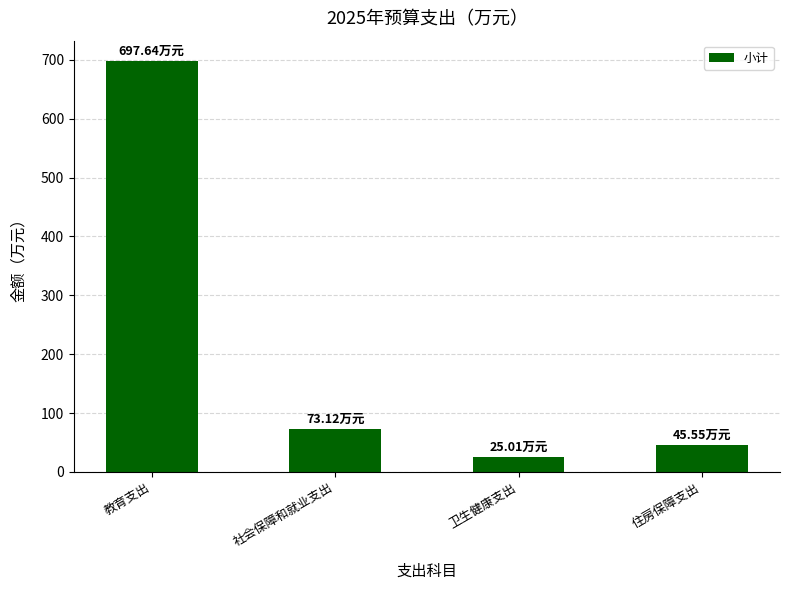

True or false: the data shows 45.5 at 住房保障支出.

True